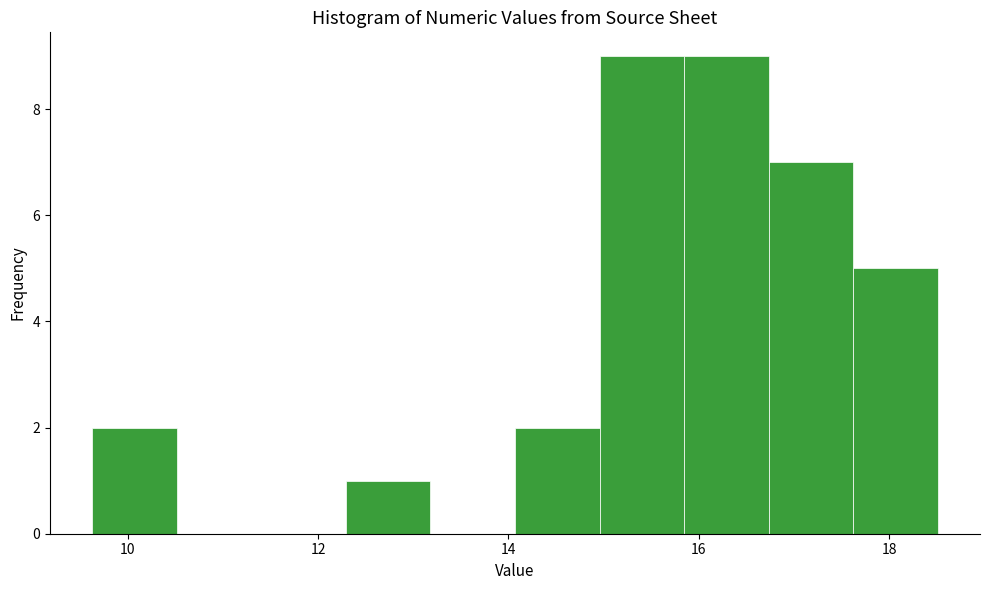

How tall is the bar that spans 9.6 to 10.6 on the x-axis? Neither the bar edges nor the heights are printed on the chart, so give them approximately, as read against the axes.

2